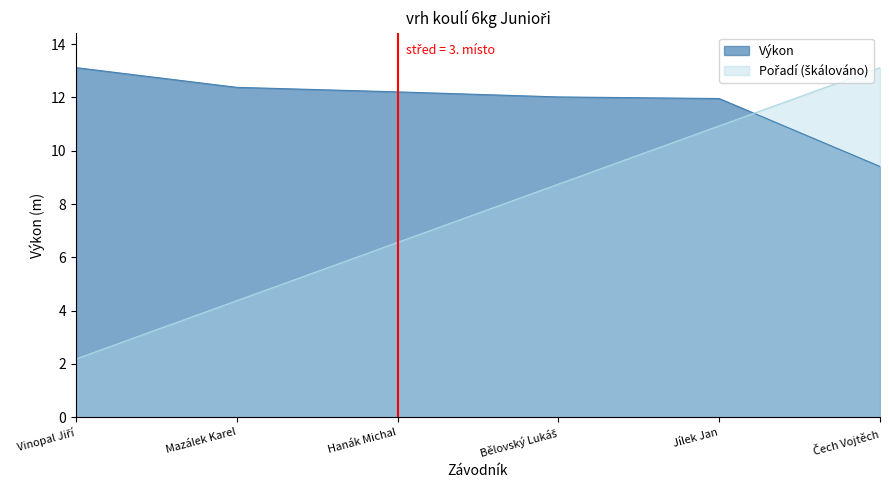

What is the sum of the Výkon values at Mazálek Karel and Bělovský Lukáš?

24.4